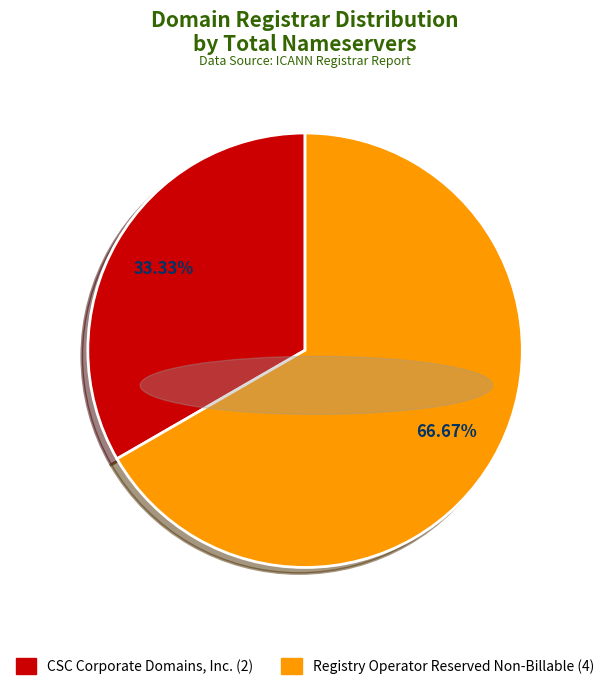

Is there any slice that represents more than half of the pie?

Yes